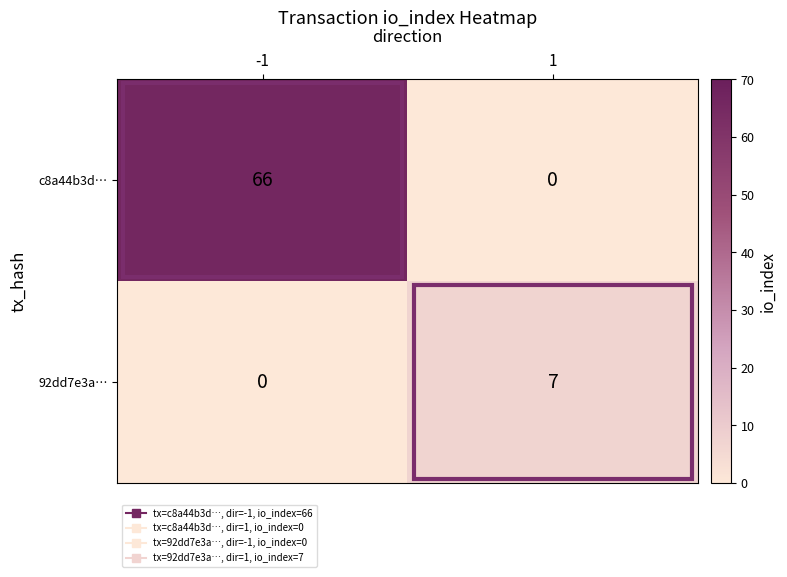

Is it true that c8a44b3d… equals 0 at 1?

True